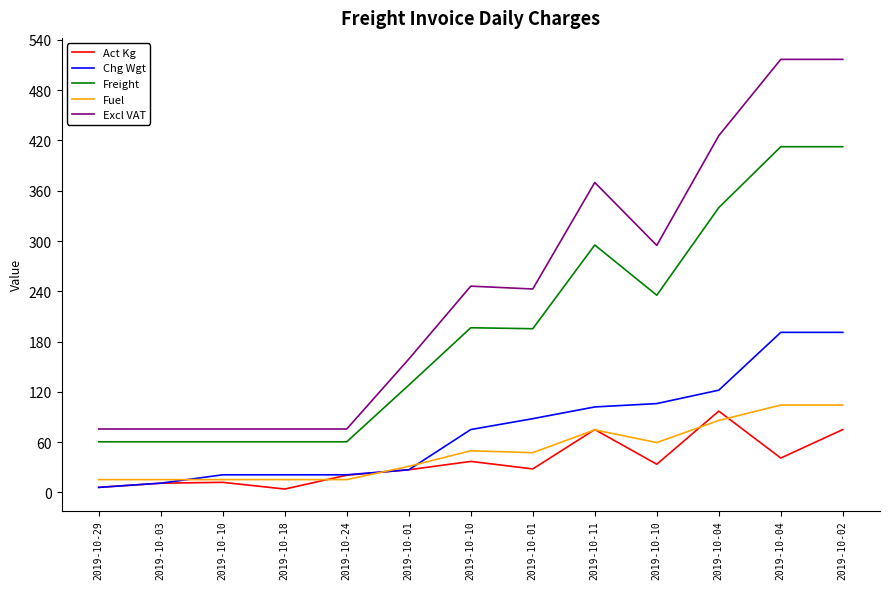

Which series has the widest spread of values?

Excl VAT